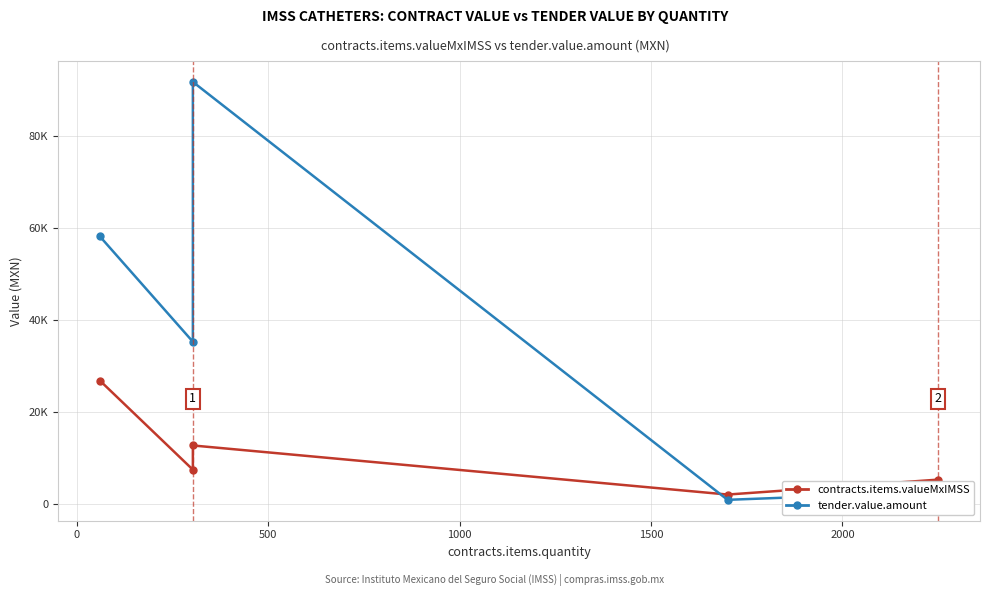

True or false: contracts.items.valueMxIMSS and tender.value.amount cross at least once.

True